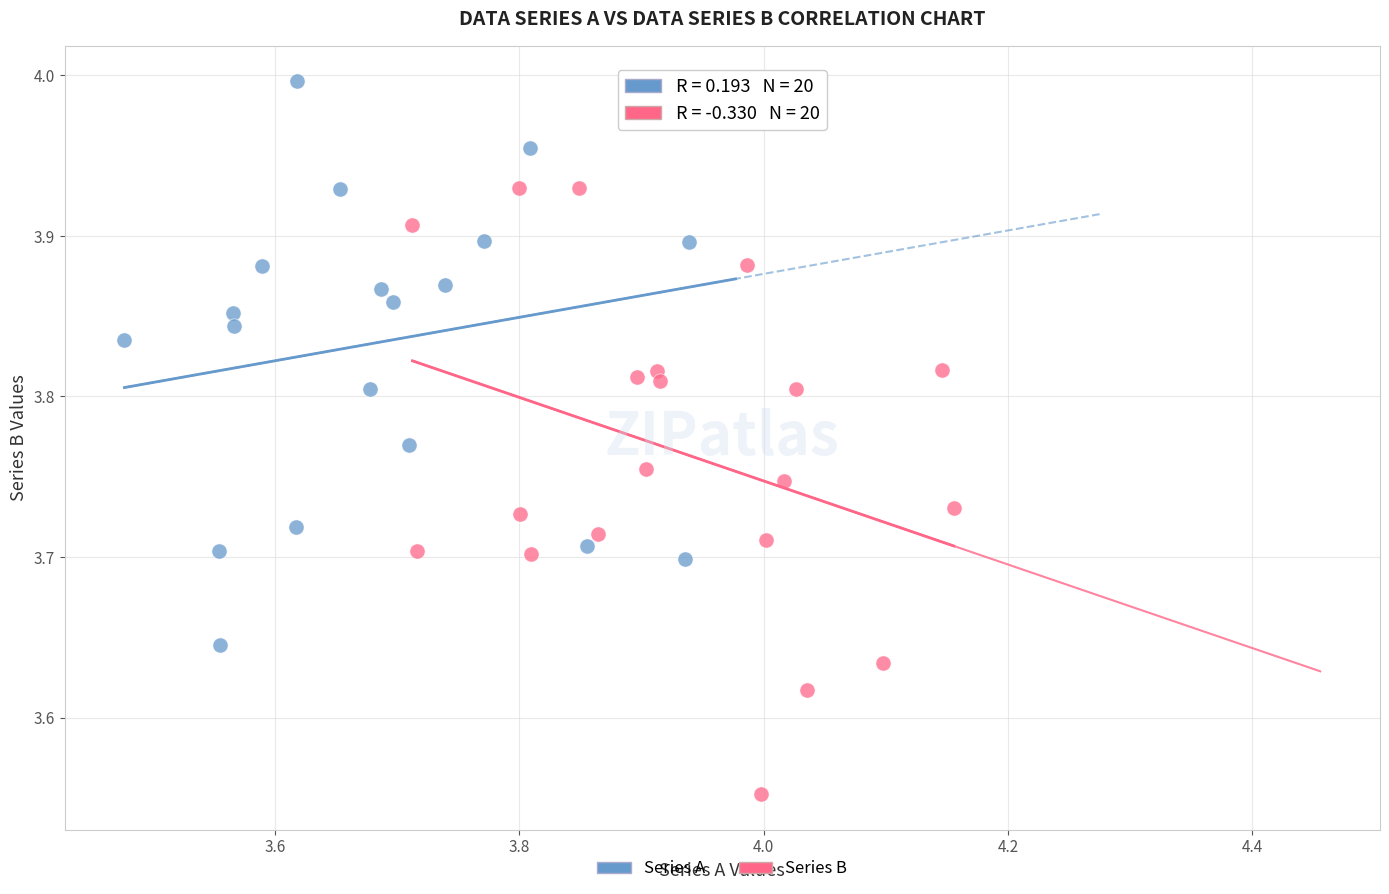

Which series contains the lowest Y value?

Series B